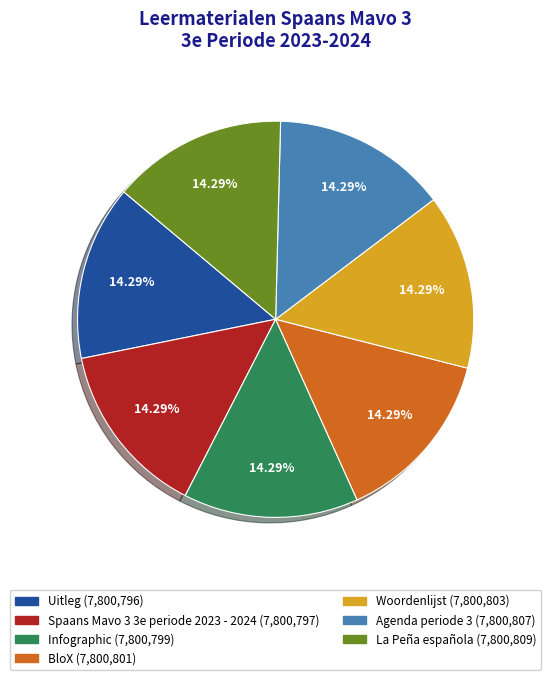

Is it true that BloX is 25% of the pie?

False